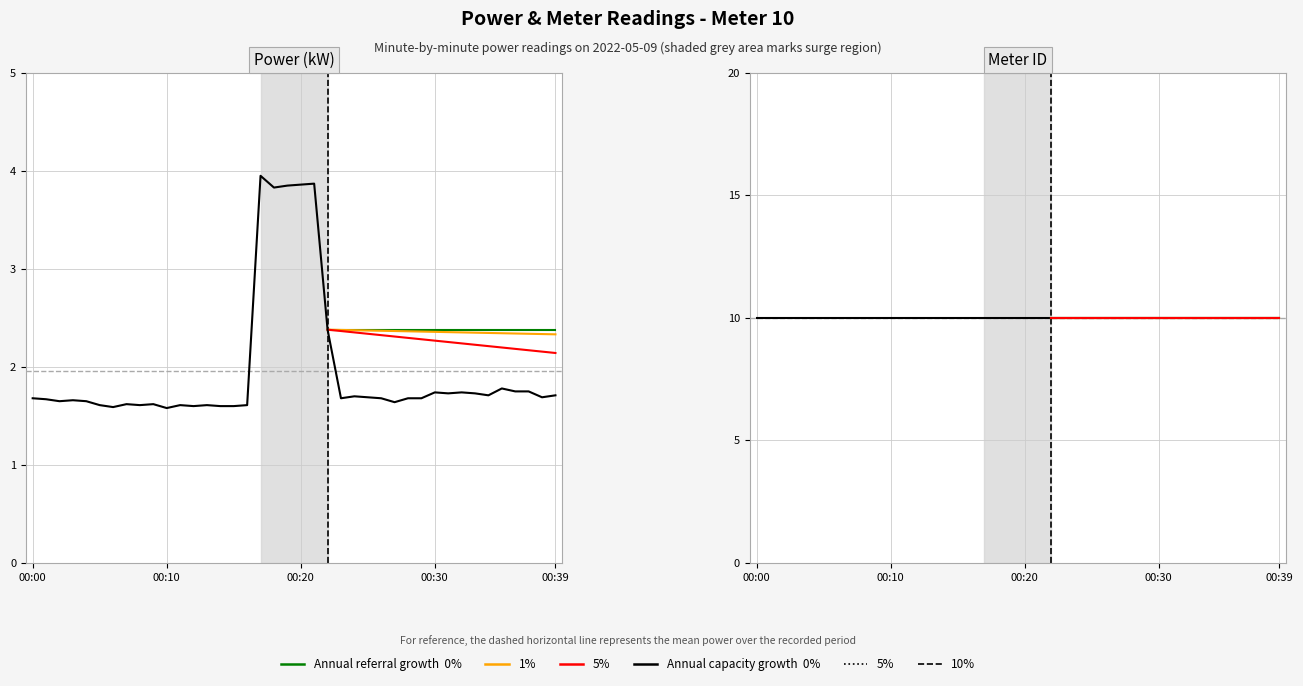

What is the sum of the meter values at 7 and 17?

20.0